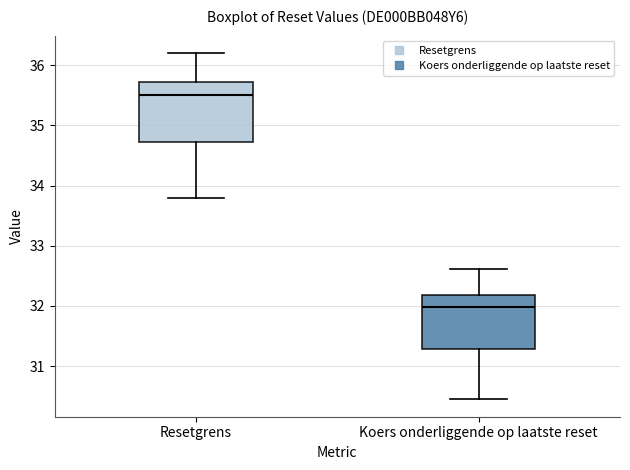

Which box has the highest median line?

Resetgrens